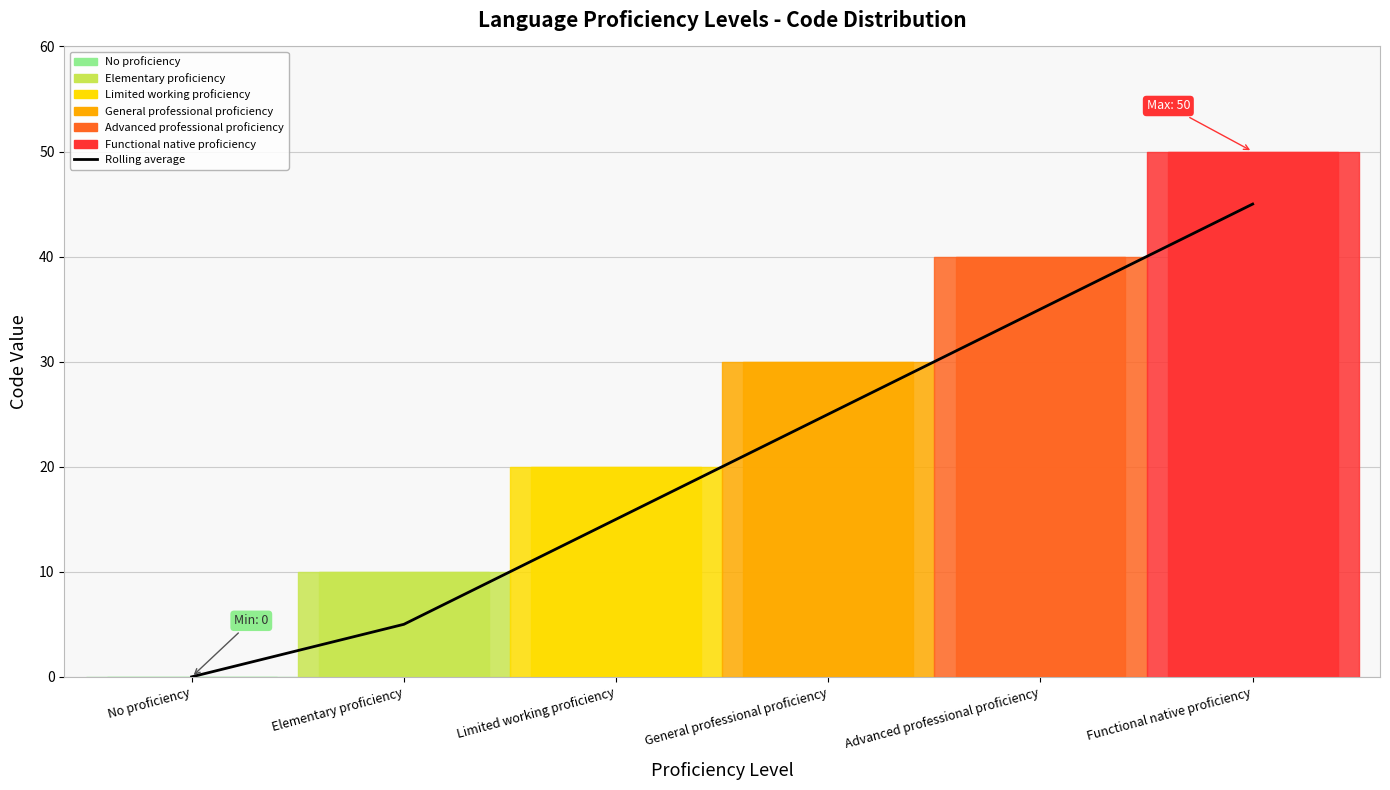

Is it true that the value at General professional proficiency is 42?

False